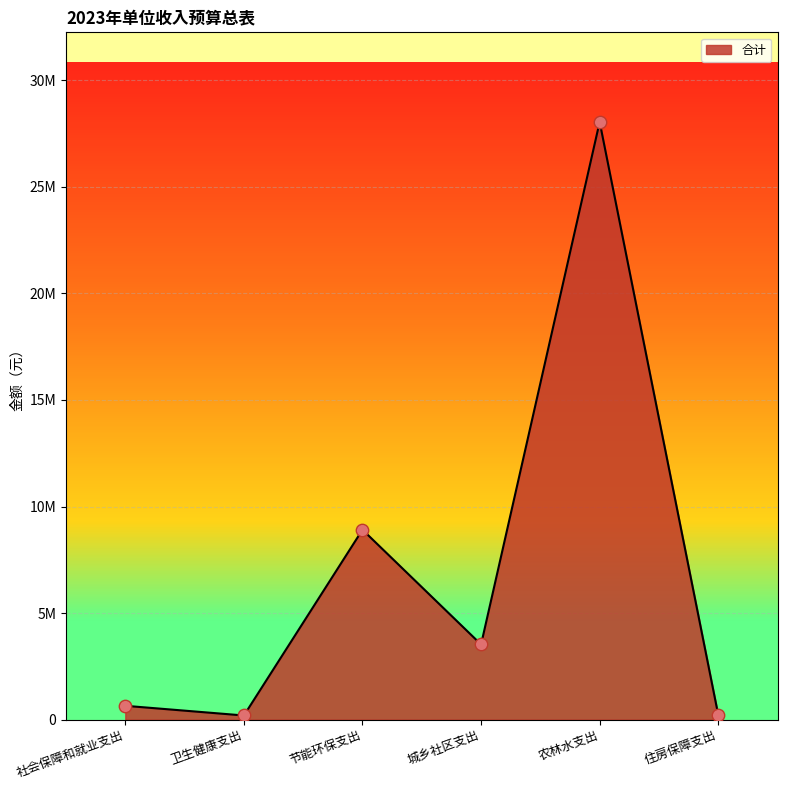

Between 社会保障和就业支出 and 城乡社区支出, which is larger?

城乡社区支出